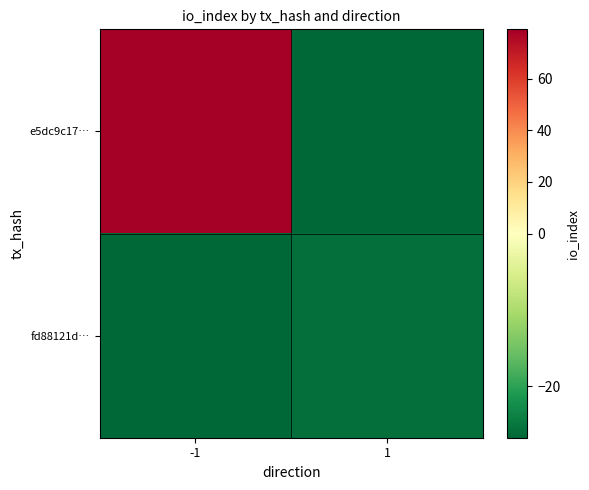

Count the number of data series in this chart.

2